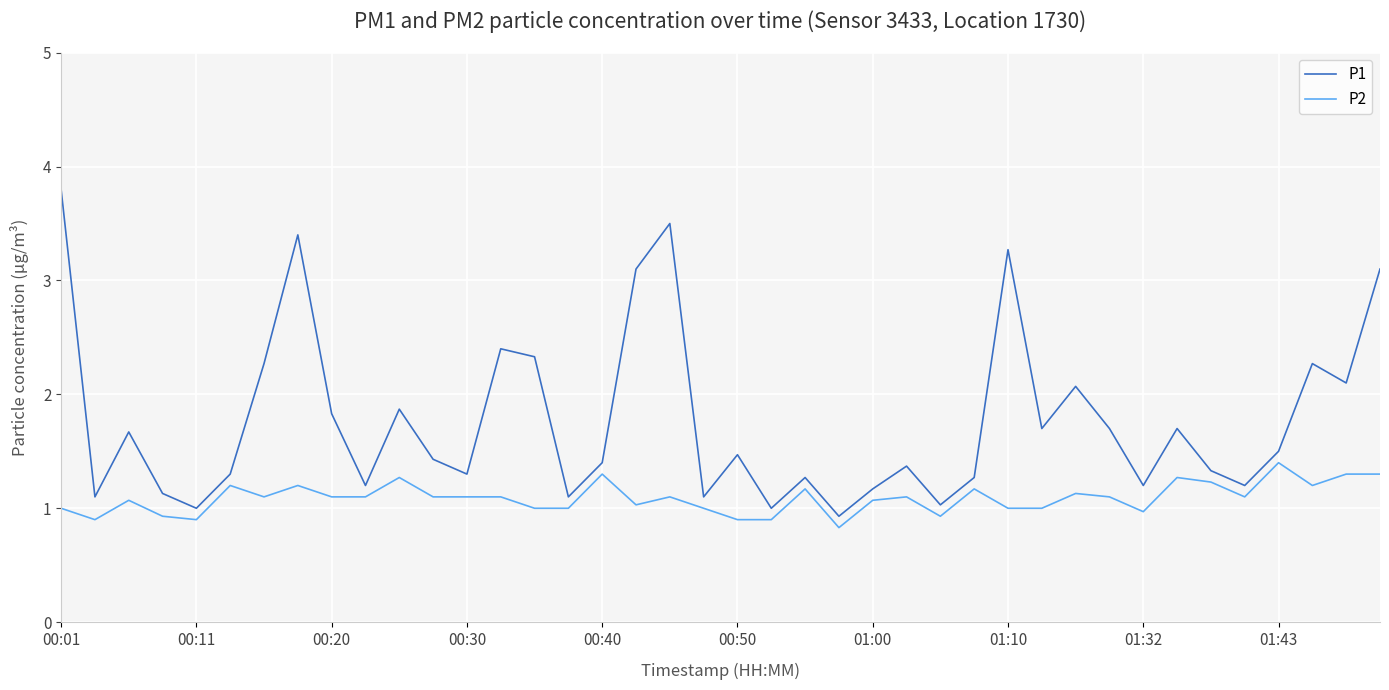

Rank the series by their maximum value, from highest to lowest.

P1, P2